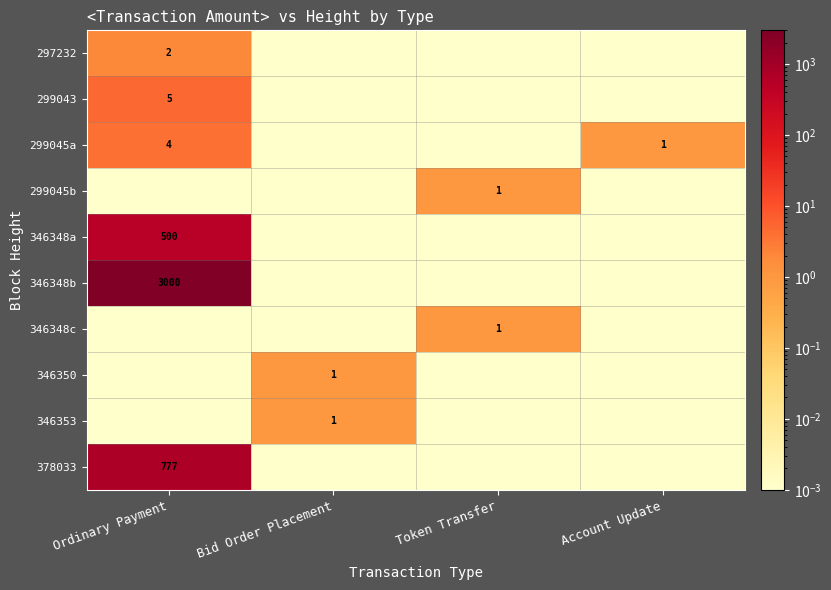

What is the sum of the 346353 values at Account Update and Bid Order Placement?

1.0